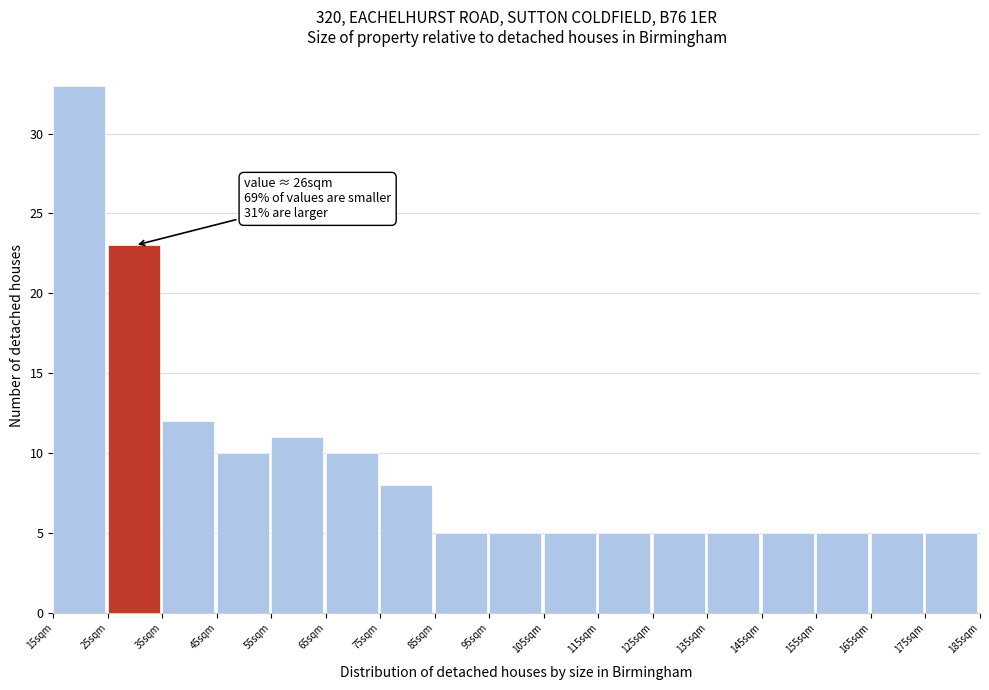

Over which range of the x-axis is the bar tallest?

15 to 25